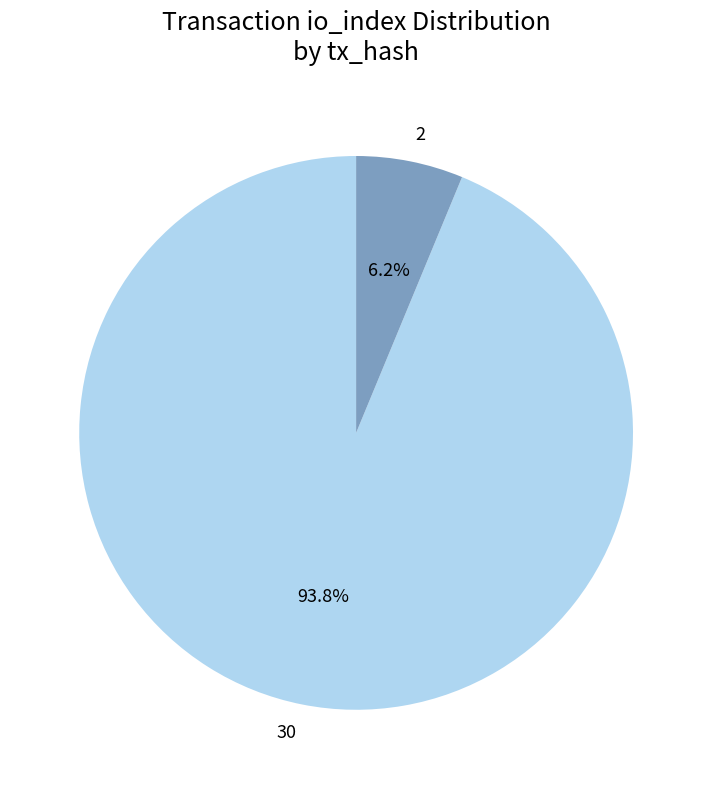

Combined, do 30 and 2 account for over 50%?

Yes